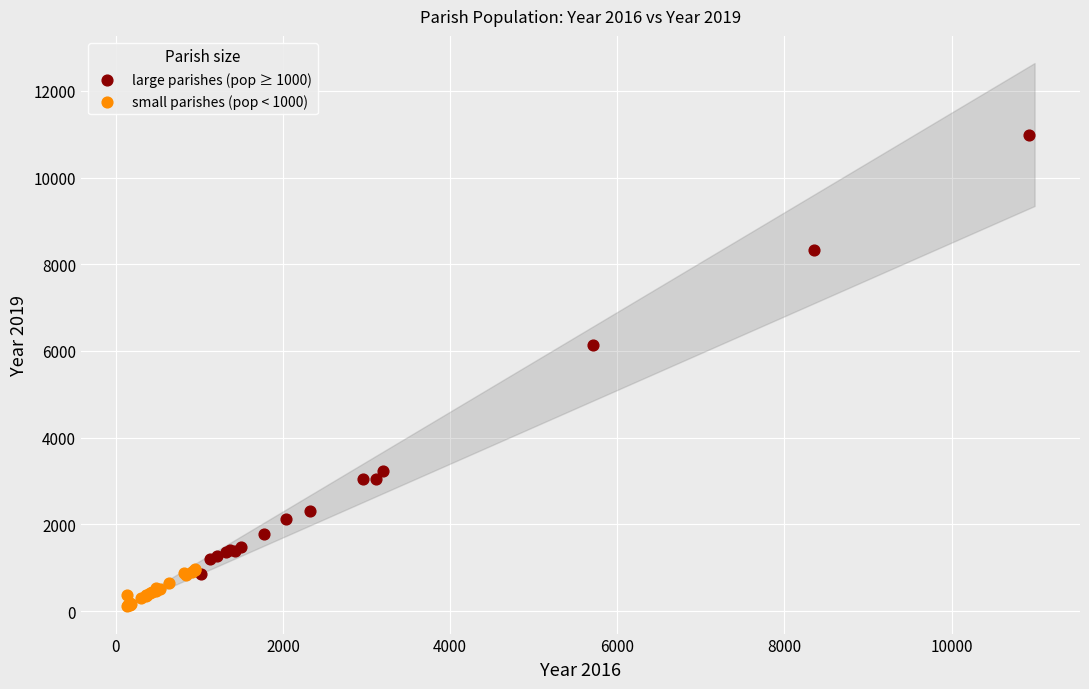

Which series has the widest spread of Y values?

large parishes (pop ≥ 1000)